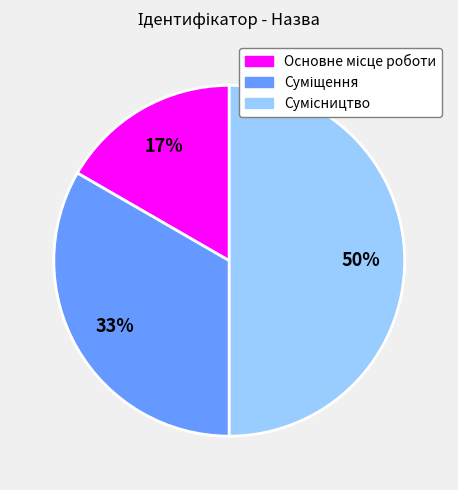

To the nearest percent, what is the average slice percentage?

33%